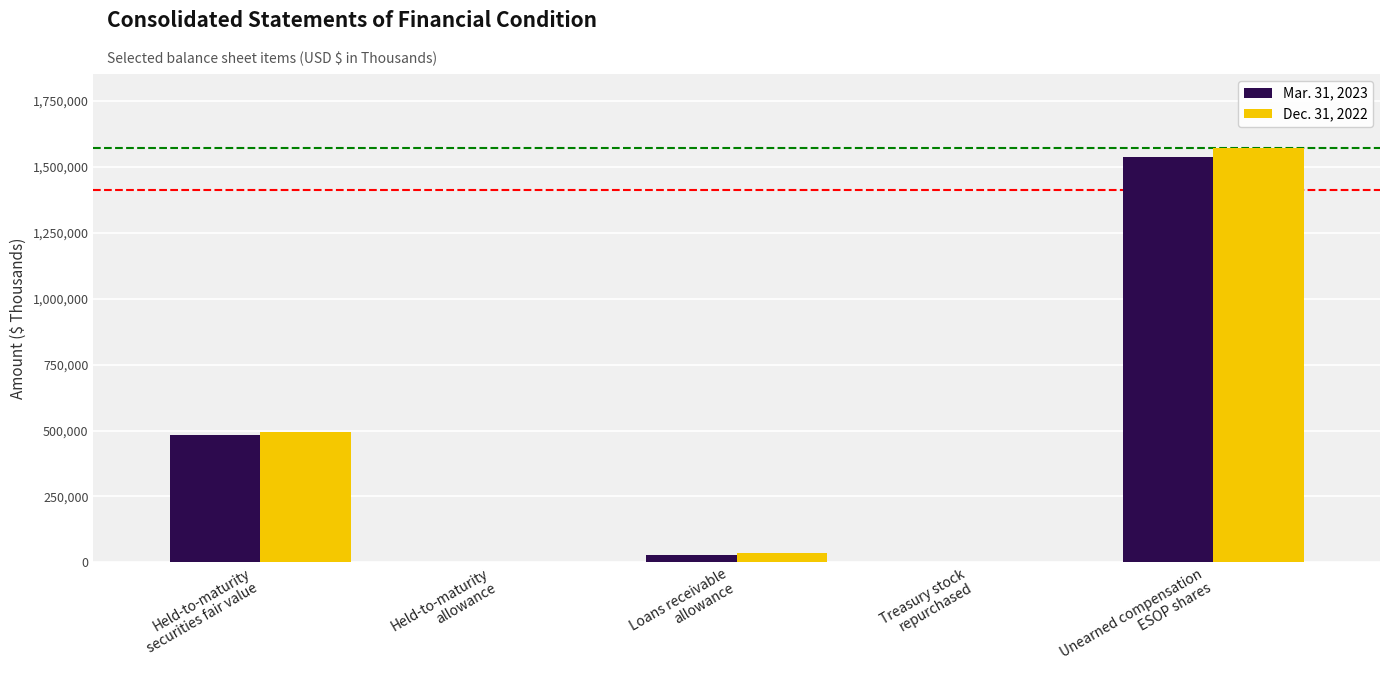

What are all the series names shown in the legend?

Mar. 31, 2023, Dec. 31, 2022